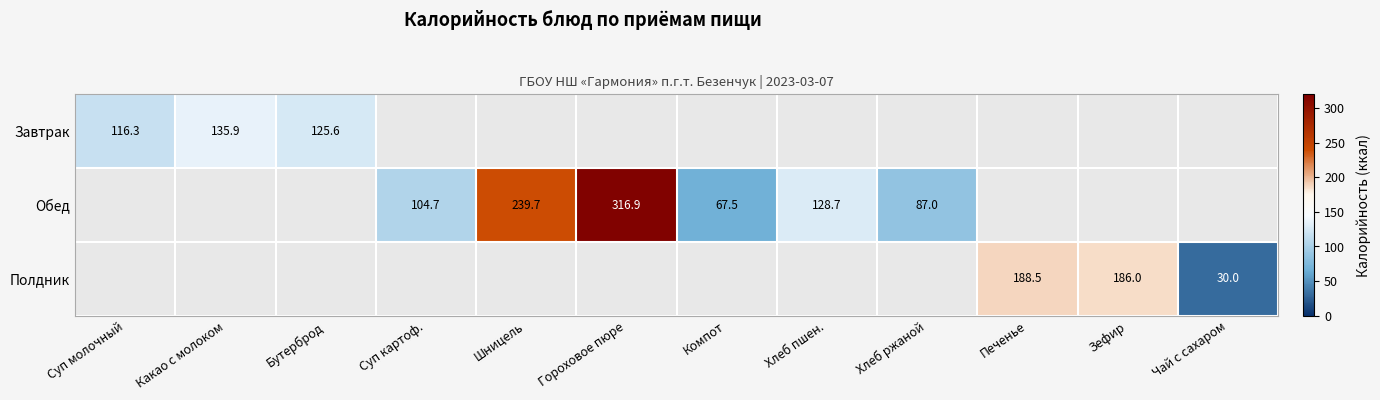

The value of Обед at Суп картоф. is 37.9. True or false?

False